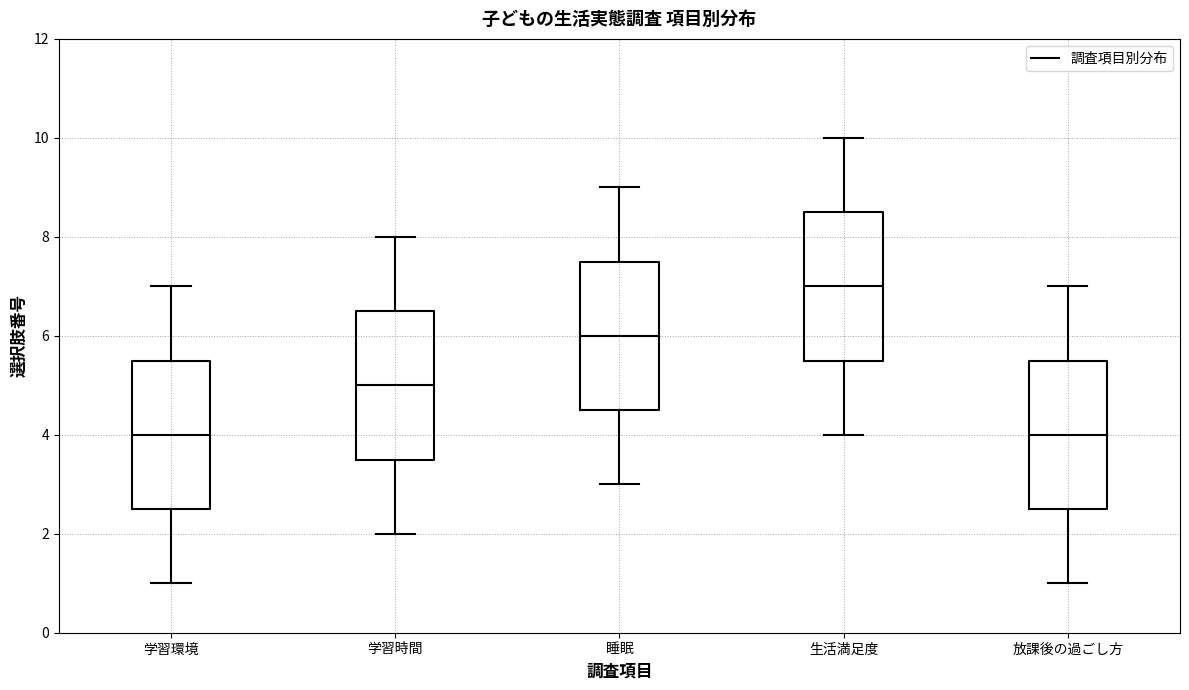

Where is the lower edge of the box for 放課後の過ごし方 on the y-axis? The values are not printed on the chart, so give them approximately, as read against the axis.

2.6